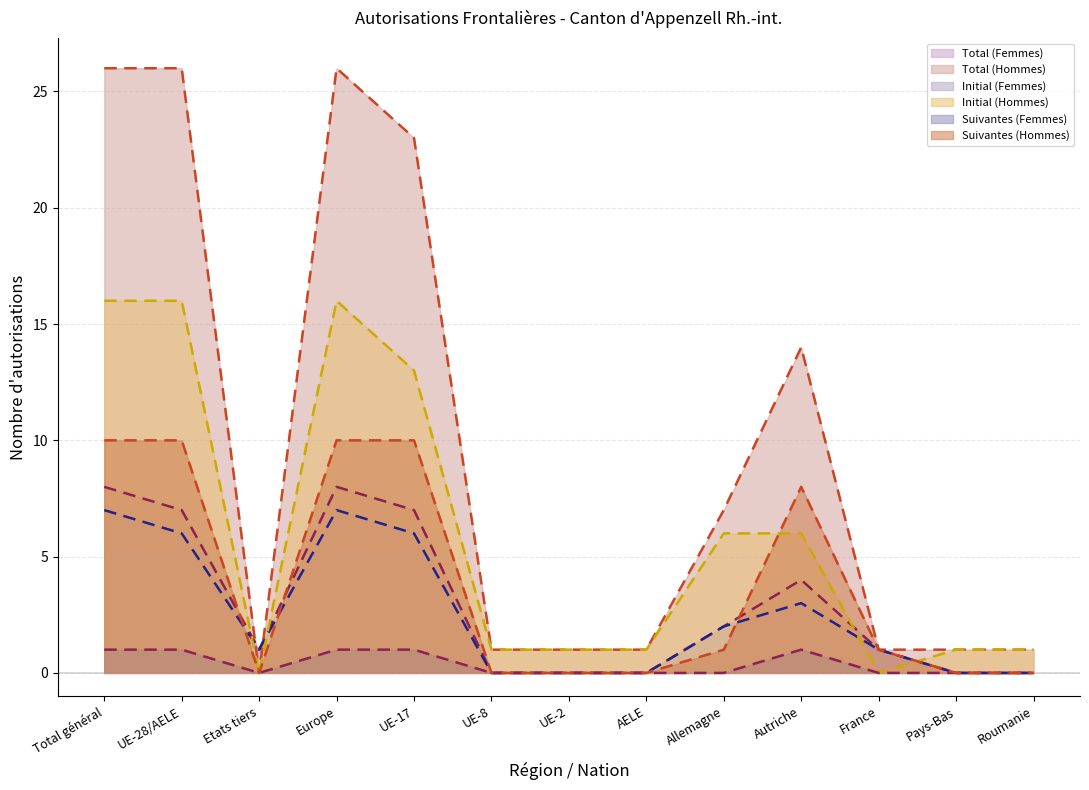

Reading left to right, transcribe all the data shown in this chart.

Total (Femmes): 8	7	1	8	7	0	0	0	2	4	1	0	0
Total (Hommes): 26	26	0	26	23	1	1	1	7	14	1	1	1
Initial (Femmes): 7	6	1	7	6	0	0	0	2	3	1	0	0
Initial (Hommes): 16	16	0	16	13	1	1	1	6	6	0	1	1
Suivantes (Femmes): 1	1	0	1	1	0	0	0	0	1	0	0	0
Suivantes (Hommes): 10	10	0	10	10	0	0	0	1	8	1	0	0